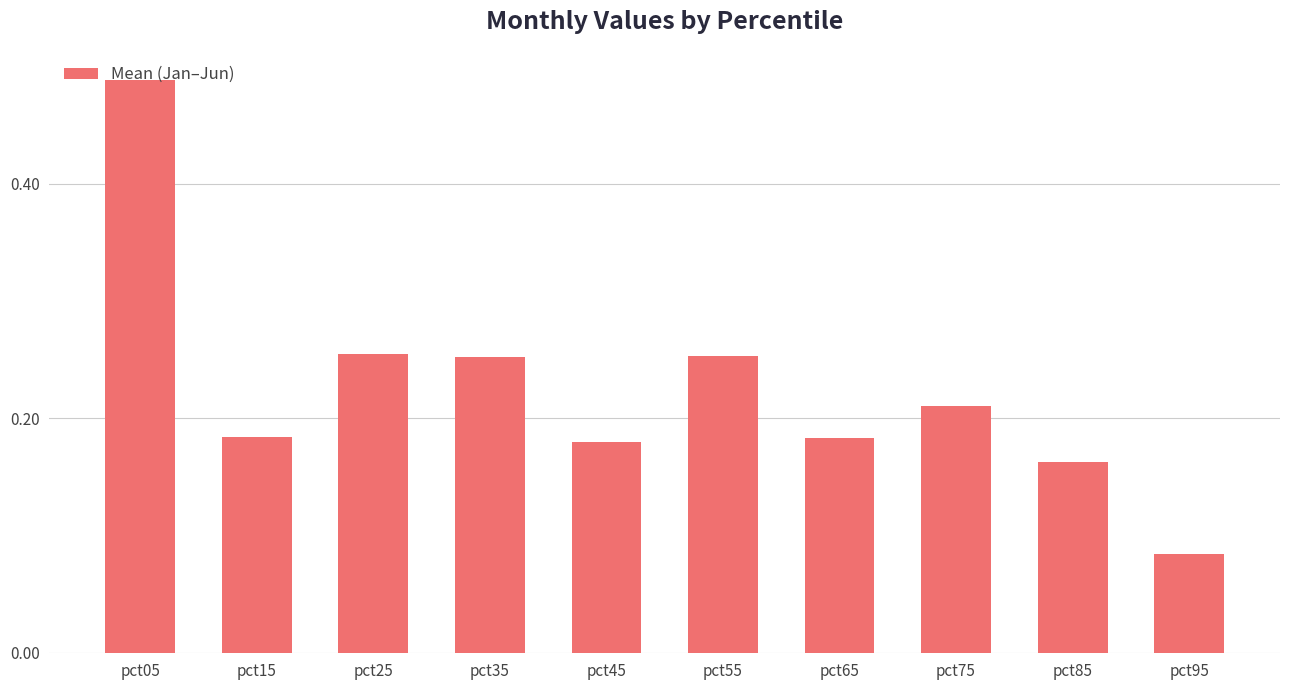

Count the number of data series in this chart.

1